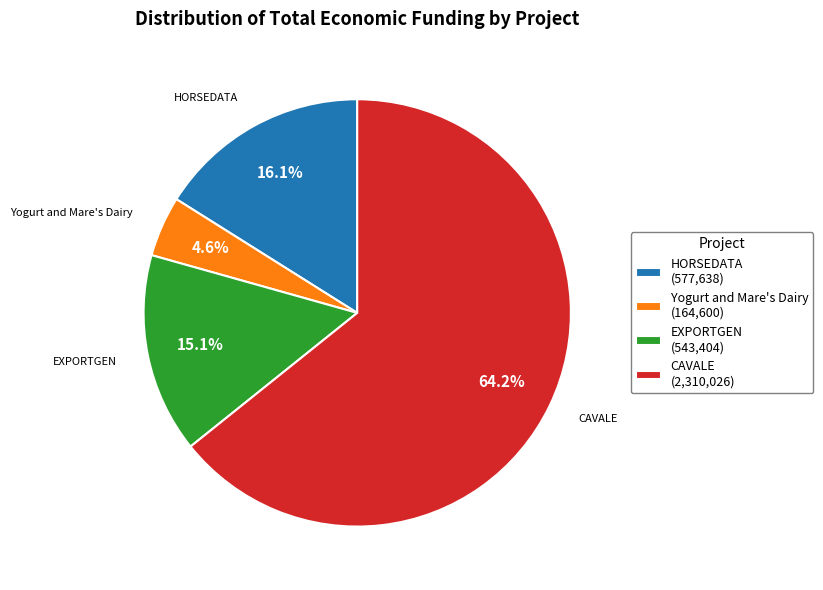

What percentage is NOT represented by EXPORTGEN?

84.9%